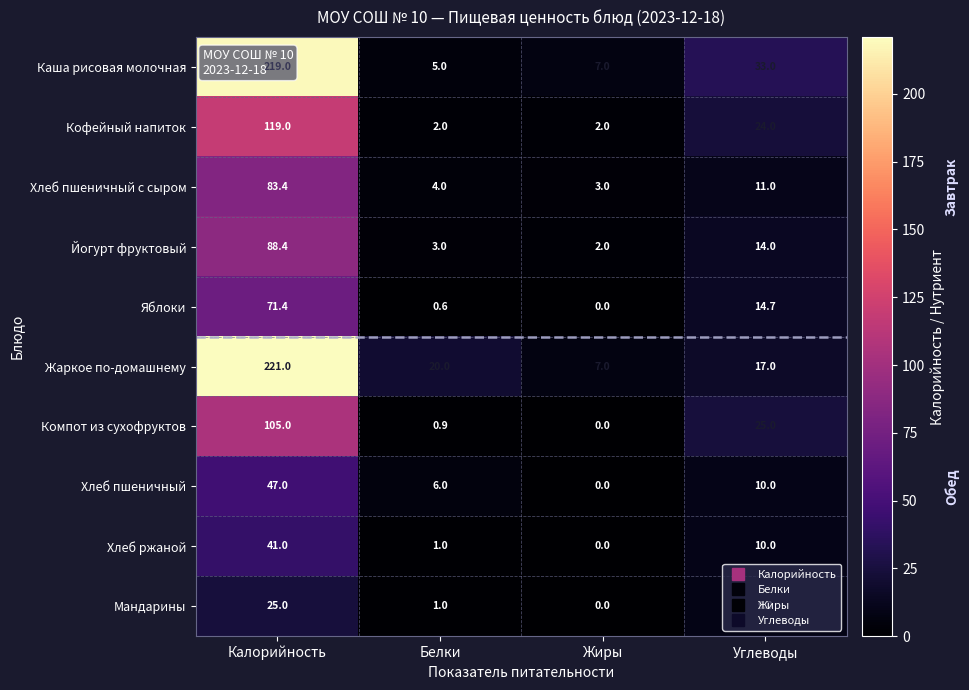

True or false: Жаркое по-домашнему has a value of 297.2 at Калорийность.

False